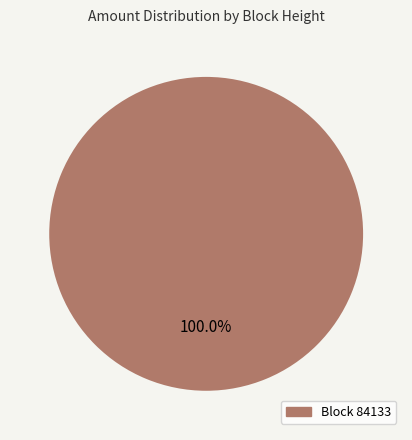

How many segments does this pie chart have?

1